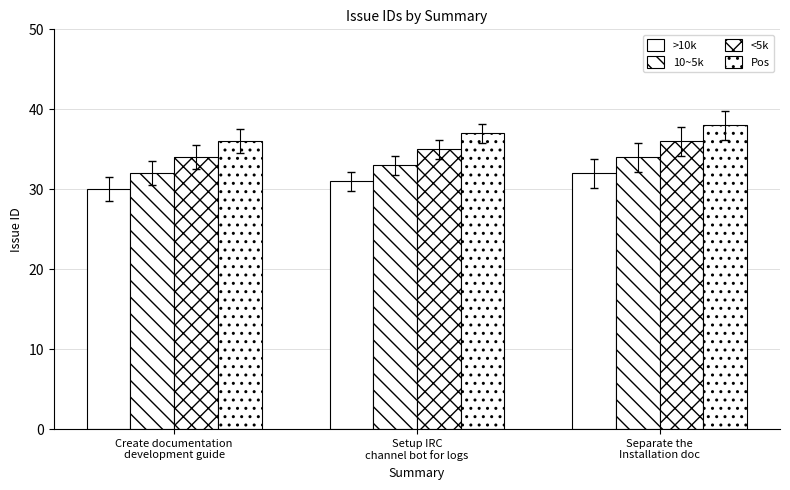

List the series in order of their peak value, lowest first.

>10k, 10~5k, <5k, Pos